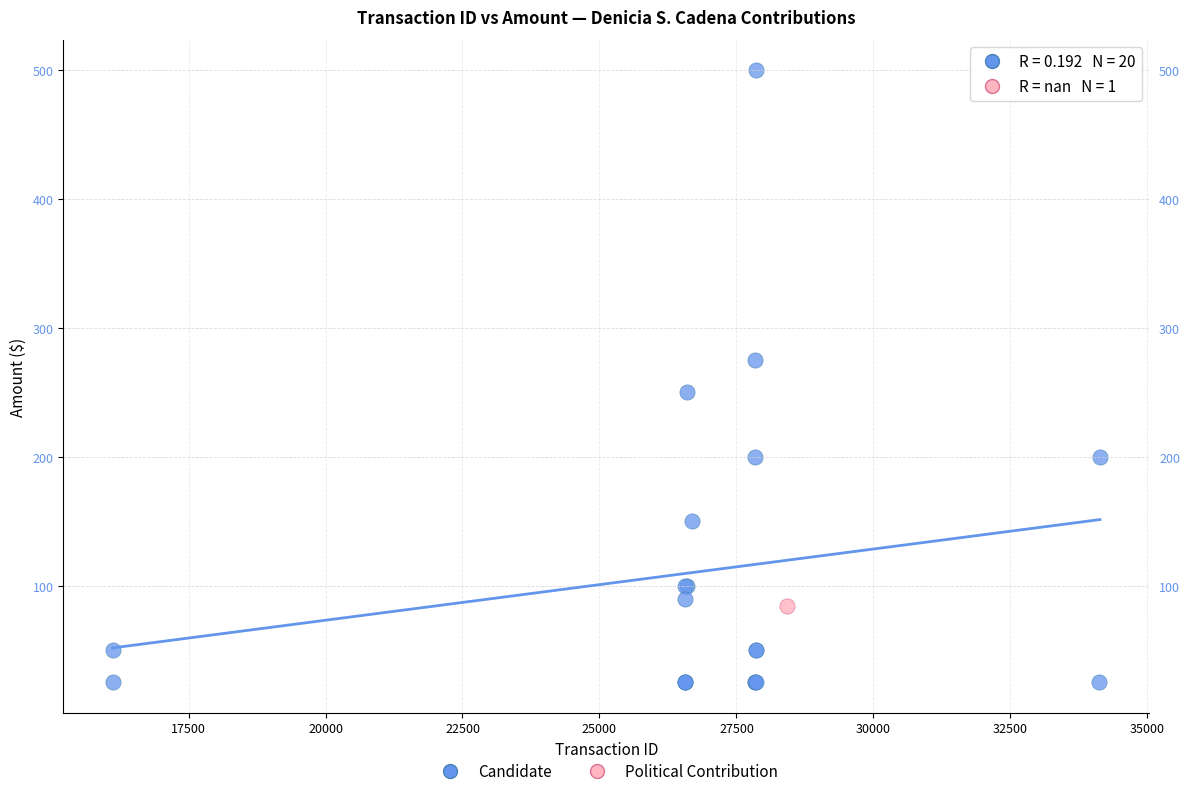

What are all the series names shown in the legend?

Candidate, Political Contribution